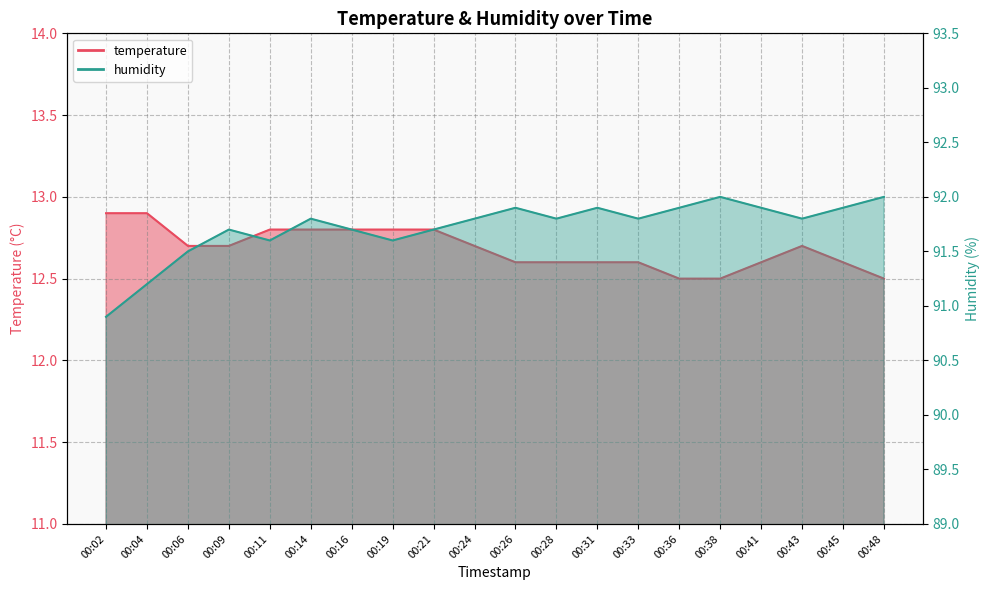

Rank the series by their maximum value, from lowest to highest.

temperature, humidity